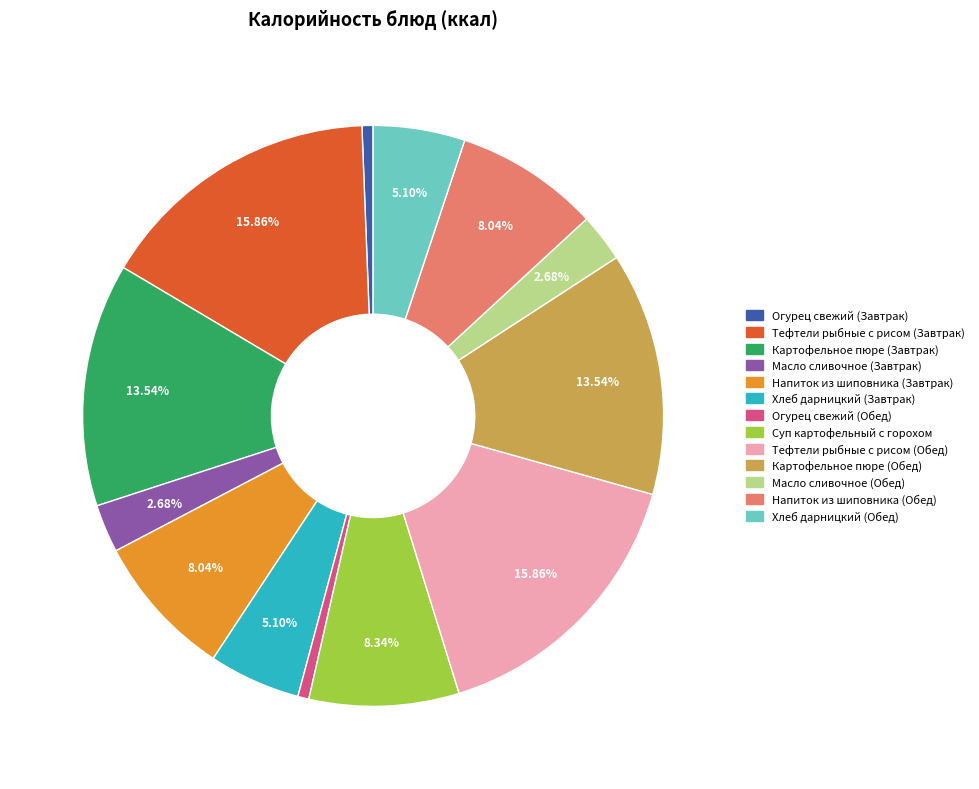

Is it true that Тефтели рыбные с рисом (Завтрак) is 16% of the pie?

True